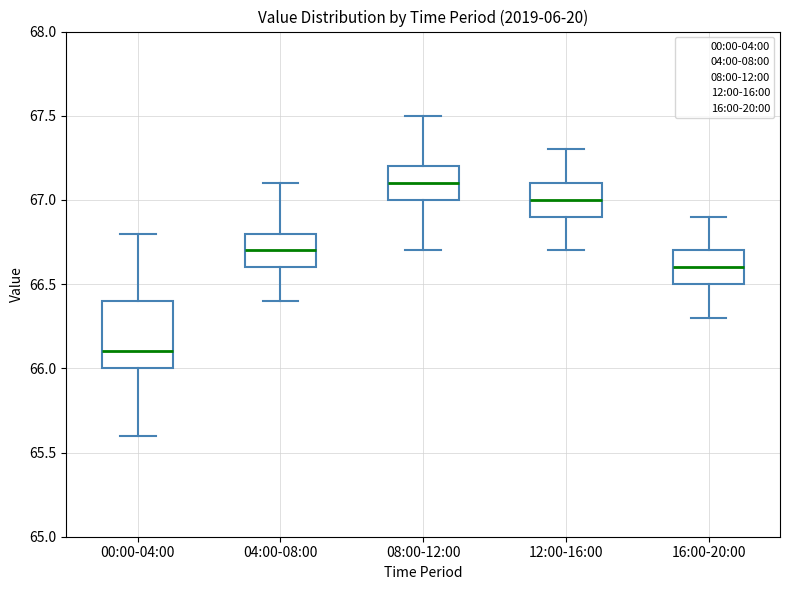

Which box is the tallest, from its lower edge to its upper edge?

00:00-04:00